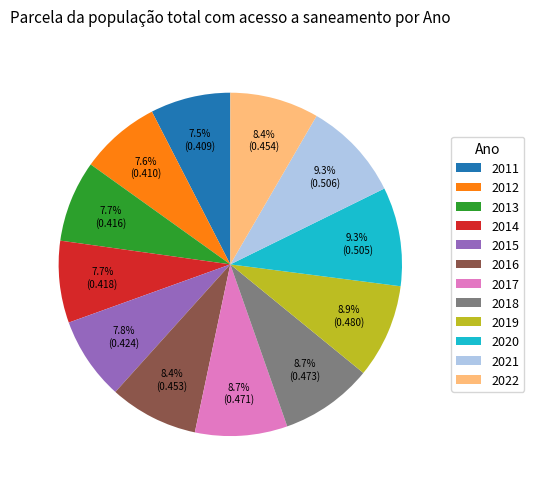

Between 2011 and 2019, which is larger?

2019